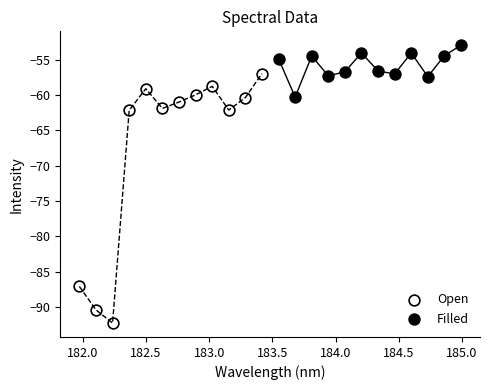

Which series reaches the maximum Y coordinate?

Filled